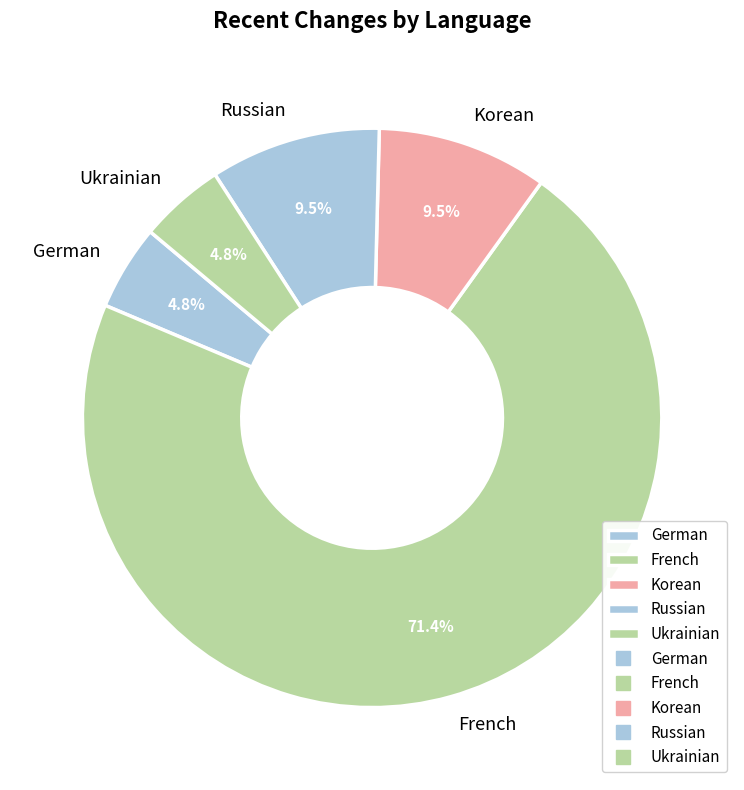

Between Korean and German, which is larger?

Korean